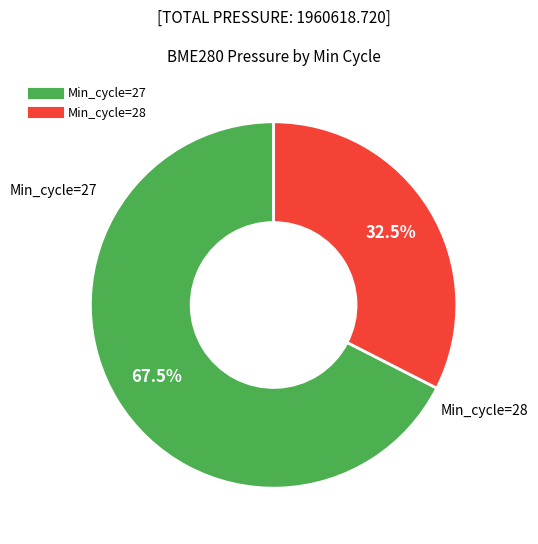

Which has a higher value, Min_cycle=27 or Min_cycle=28?

Min_cycle=27